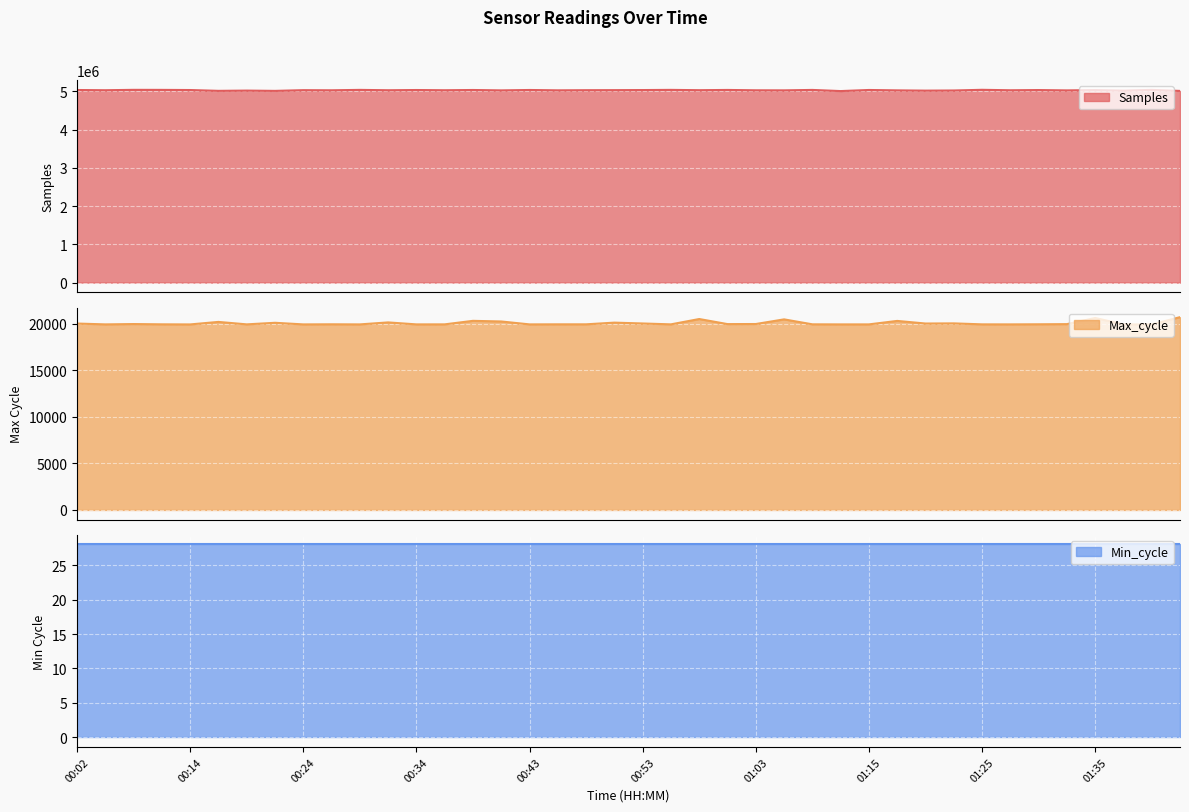

At which category does the chart reach its peak across all series?

01:25